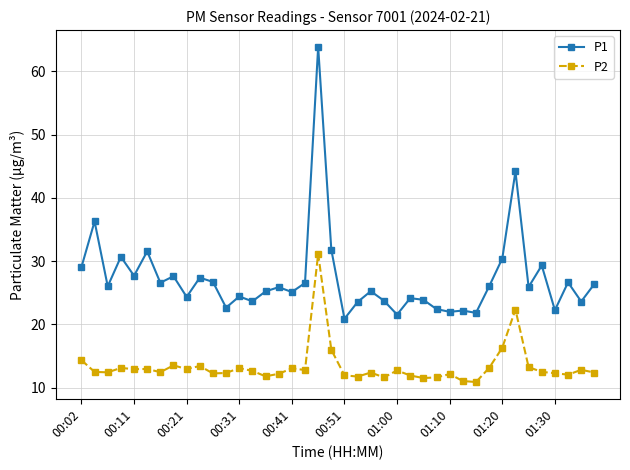

Which series has the largest range (max minus min)?

P1